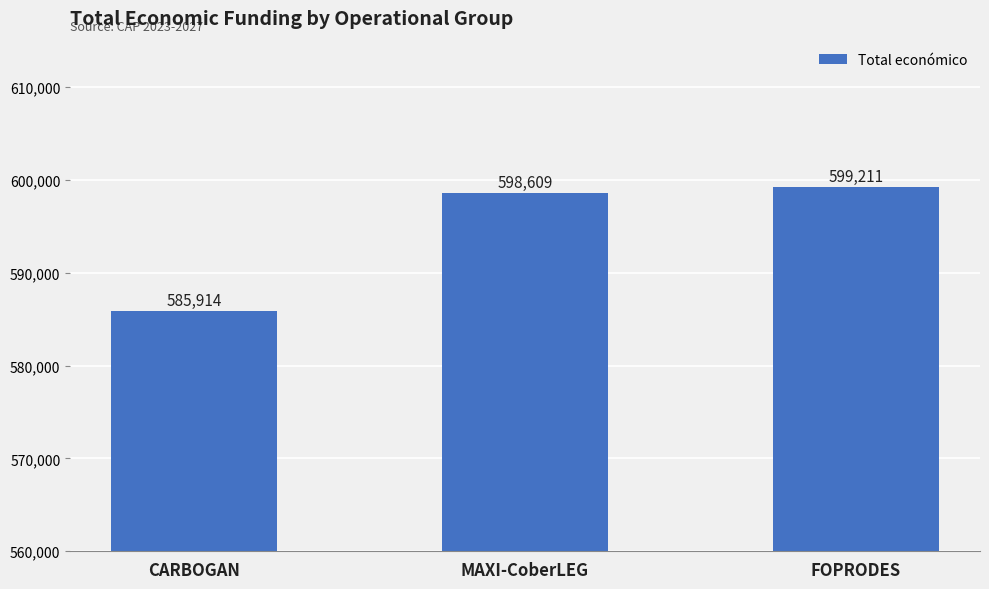

What is the smallest value displayed?

585914